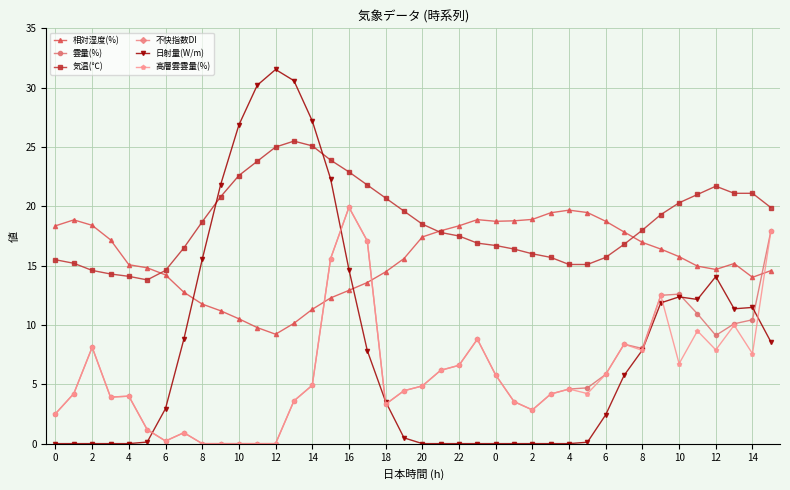

In 気温(℃), how many points are lower than both neighbors (excluding endpoints)?

1